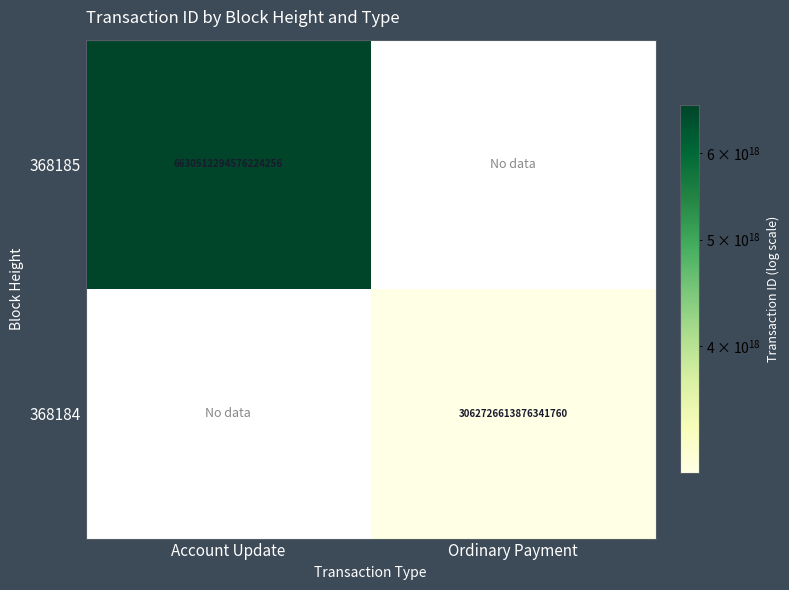

True or false: 368185 has a value of 1839738679272320000 at Account Update.

False